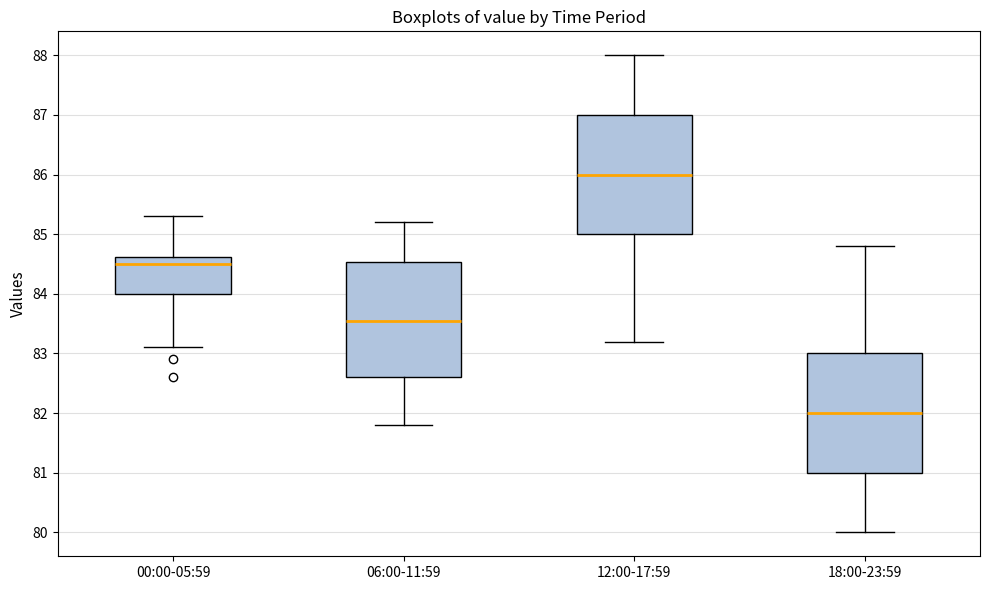

Which box has the lowest median line?

18:00-23:59